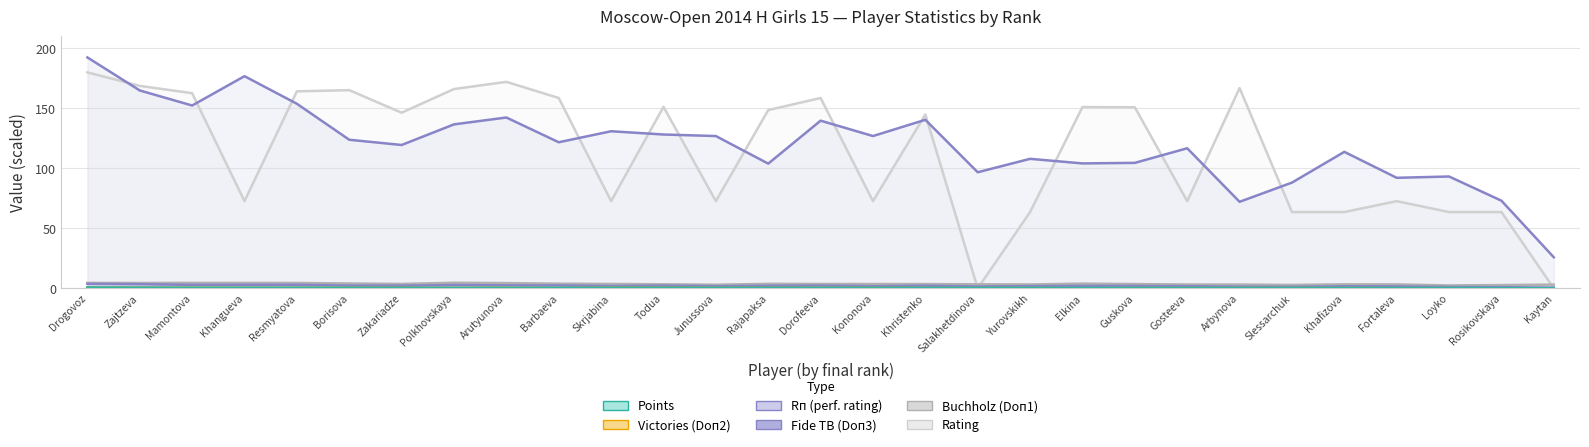

True or false: Fide TB (Doп3) and Points intersect in this chart.

False